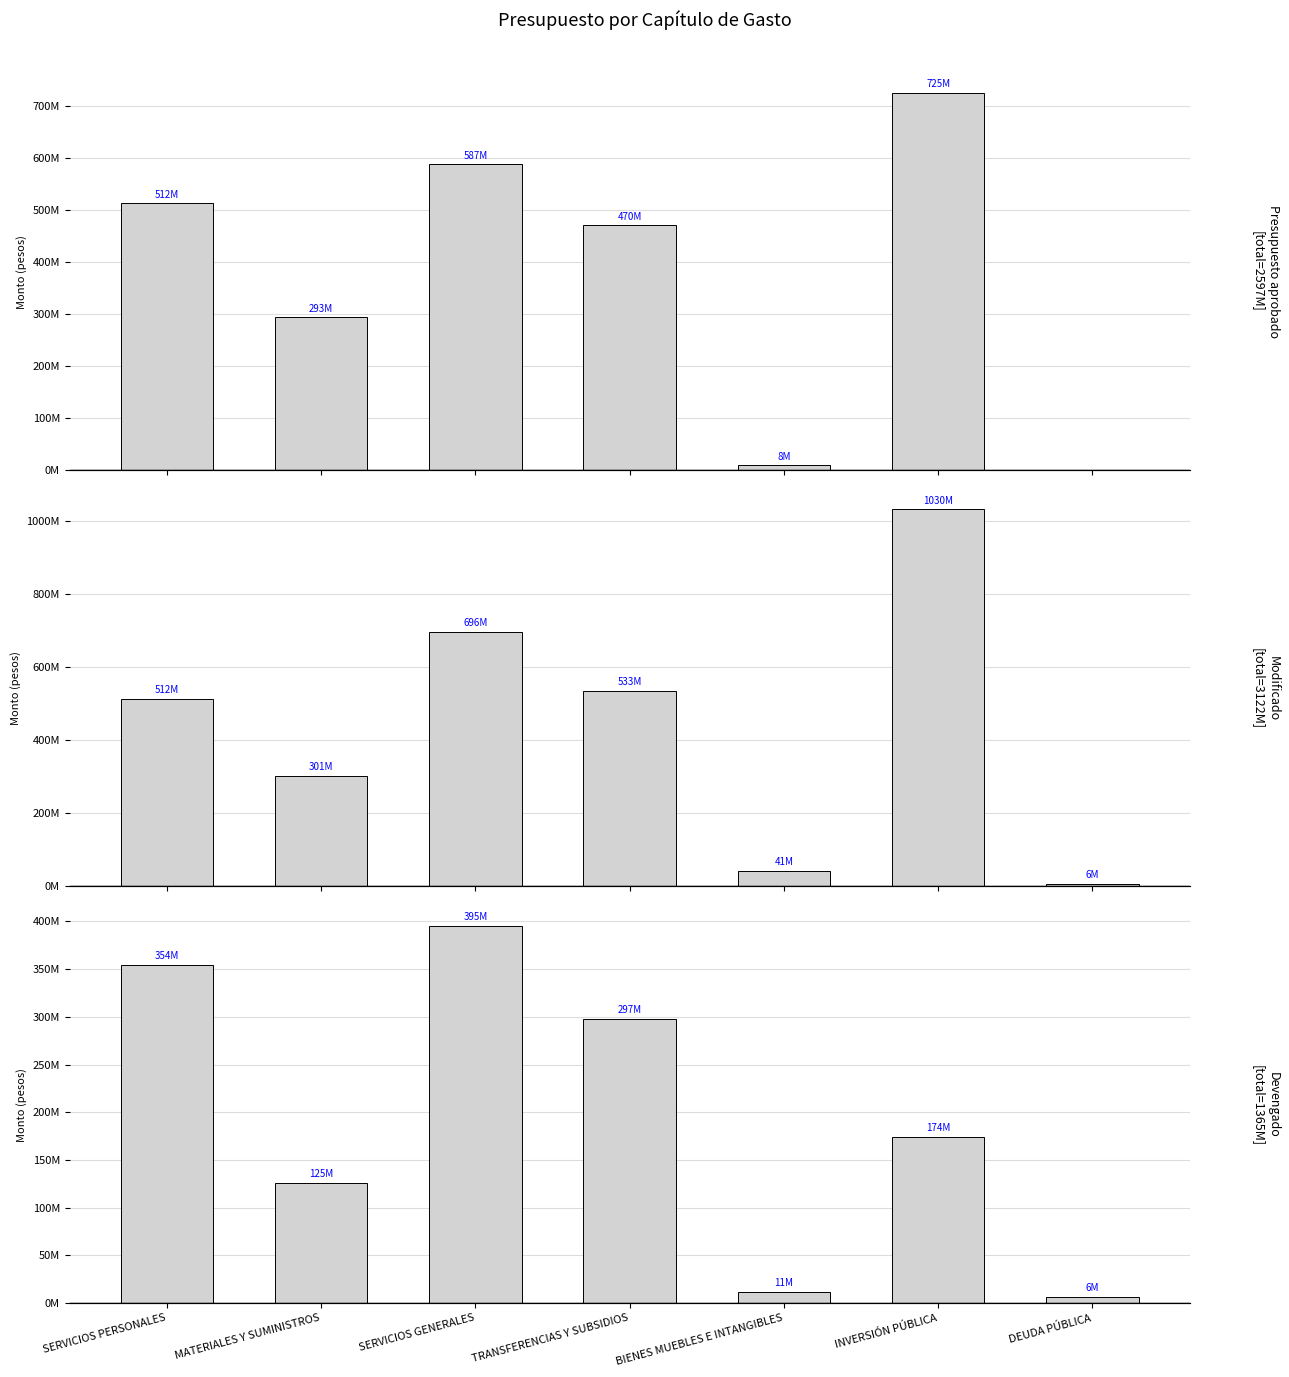

At which label does Presupuesto aprobado first exceed 470242962?

SERVICIOS PERSONALES